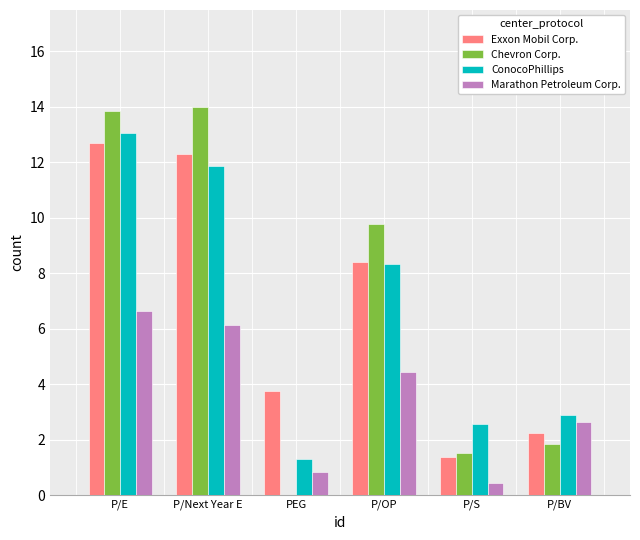

Which series has the largest range (max minus min)?

Chevron Corp.